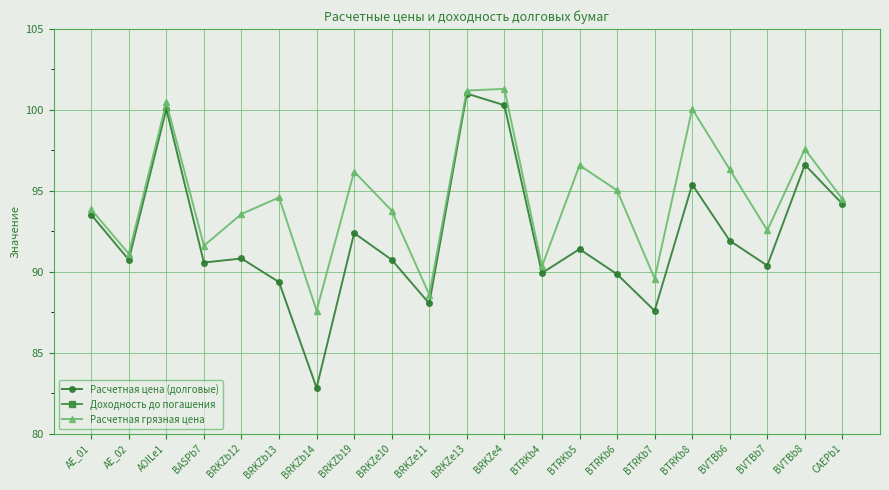

What is the sum of the Расчетная цена (долговые) values at BTRKb7 and BTRKb4?

177.5